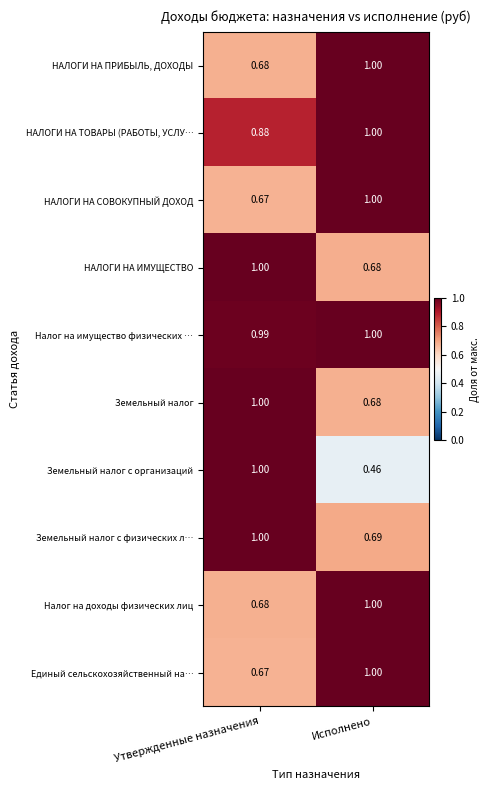

Between Утвержденные назначения and Исполнено, which series saw the biggest shift?

Земельный налог с организаций